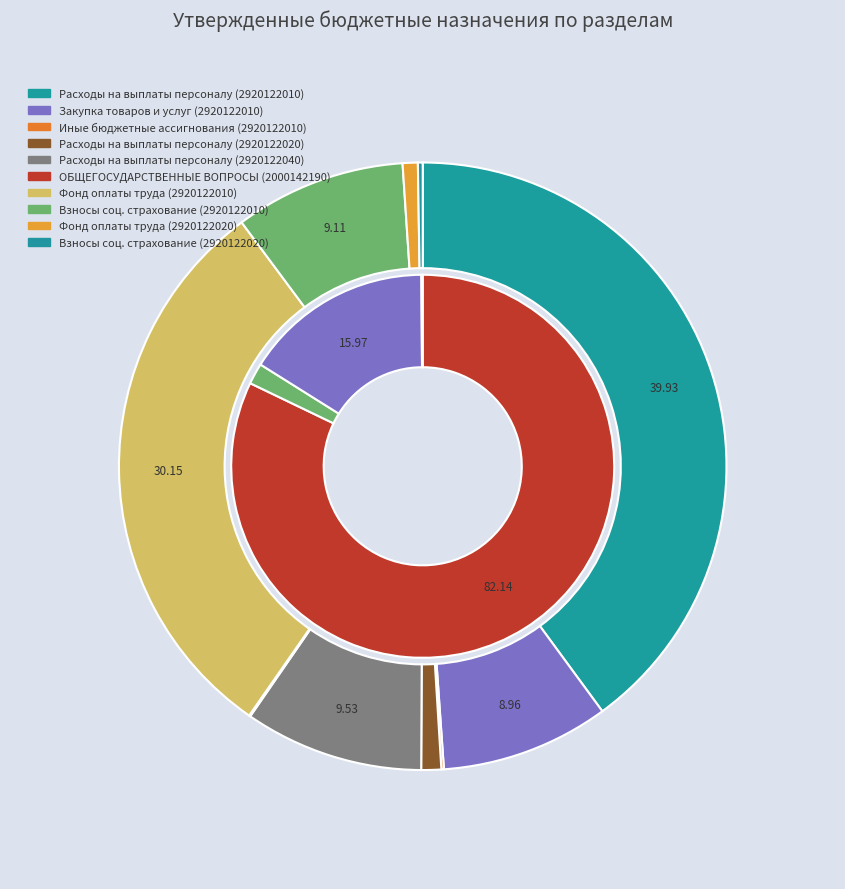

How many slices are in this pie chart?

5